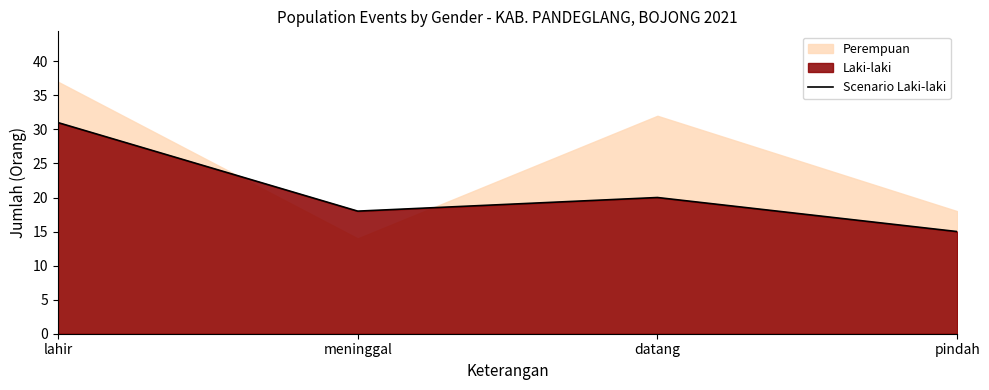

Rank the categories by Scenario Laki-laki value from highest to lowest.

lahir, datang, meninggal, pindah